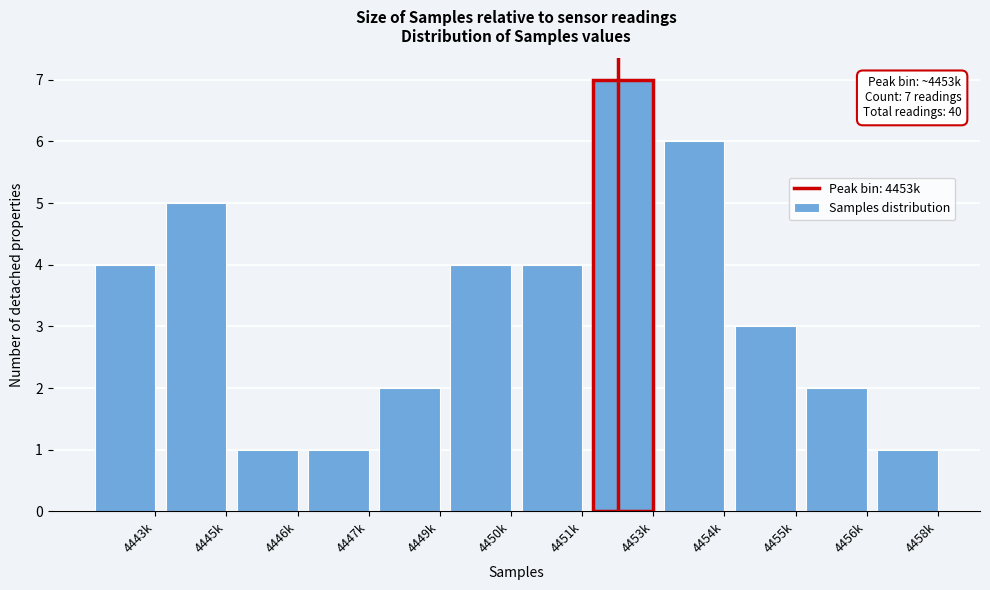

Reading left to right, extract all data points from this chart.

4443k=4	4445k=5	4446k=1	4447k=1	4449k=2	4450k=4	4451k=4	4453k=7	4454k=6	4455k=3	4456k=2	4458k=1